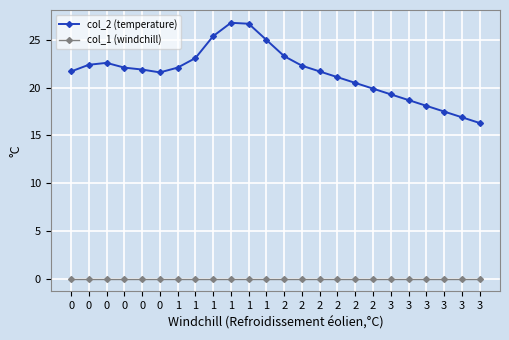

Count the number of data series in this chart.

2